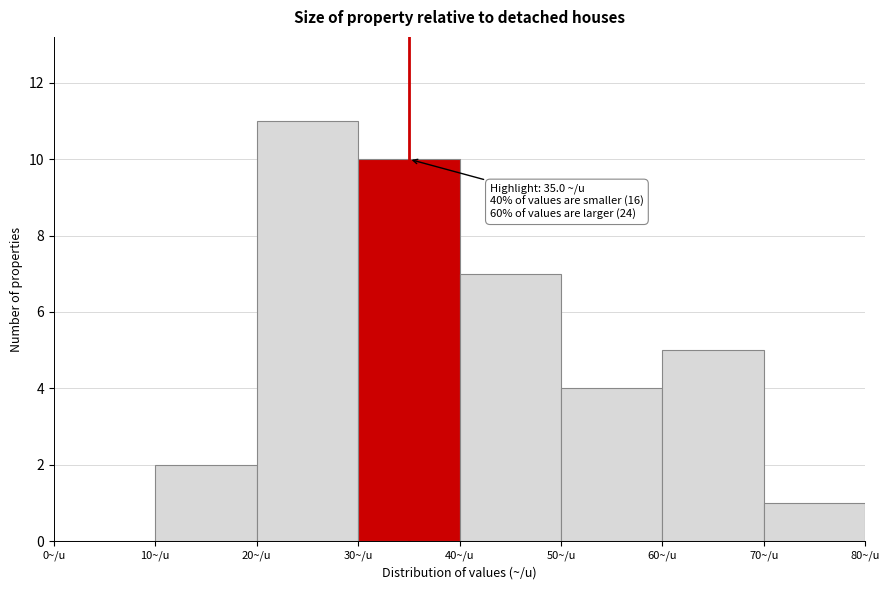

Over which range of the x-axis is the bar tallest?

20 to 30